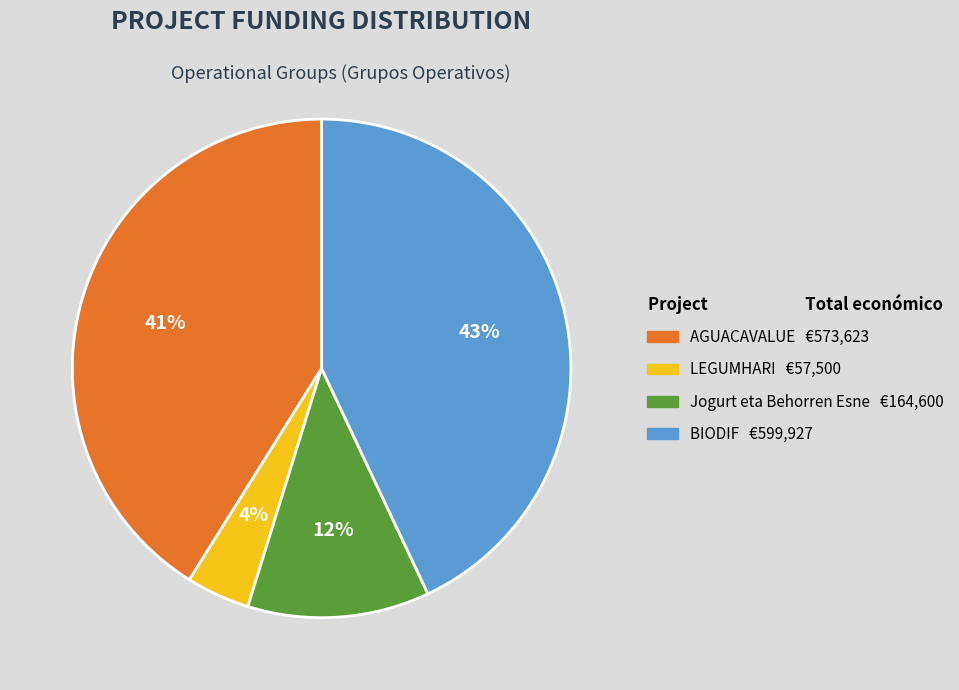

To the nearest percent, what is the combined percentage of Jogurt eta Behorren Esne and BIODIF?

55%